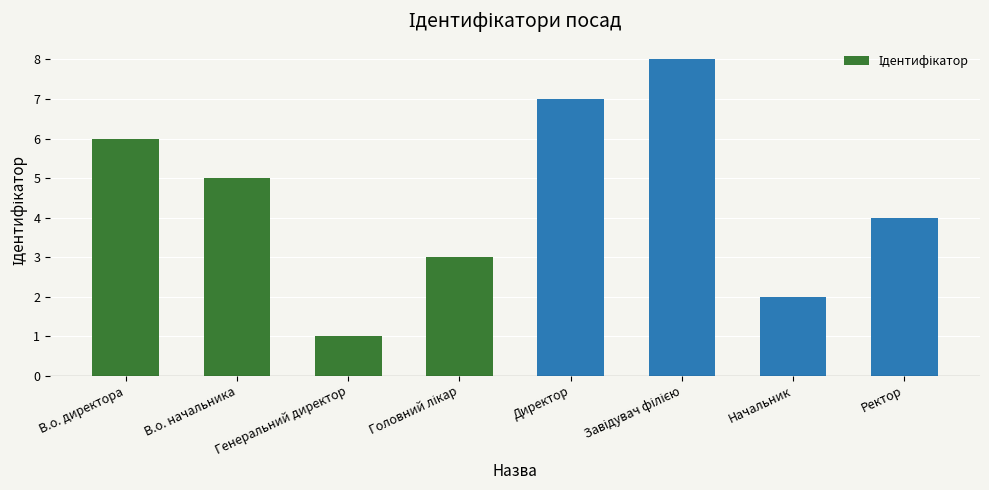

The value at Генеральний директор is 1. True or false?

True